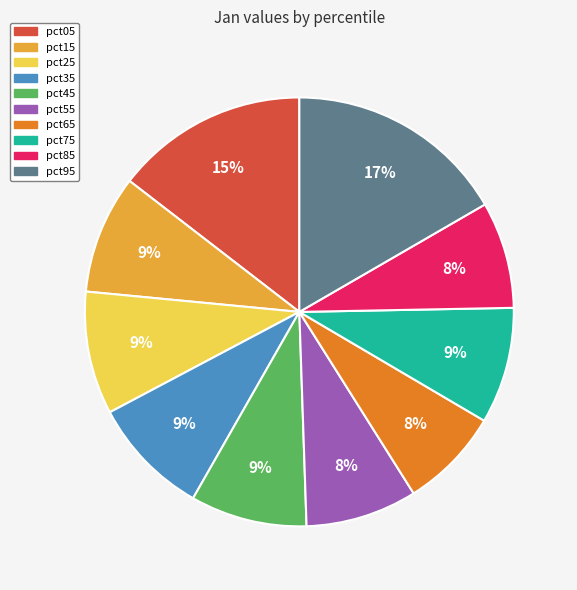

True or false: pct05 accounts for 3% of the total.

False